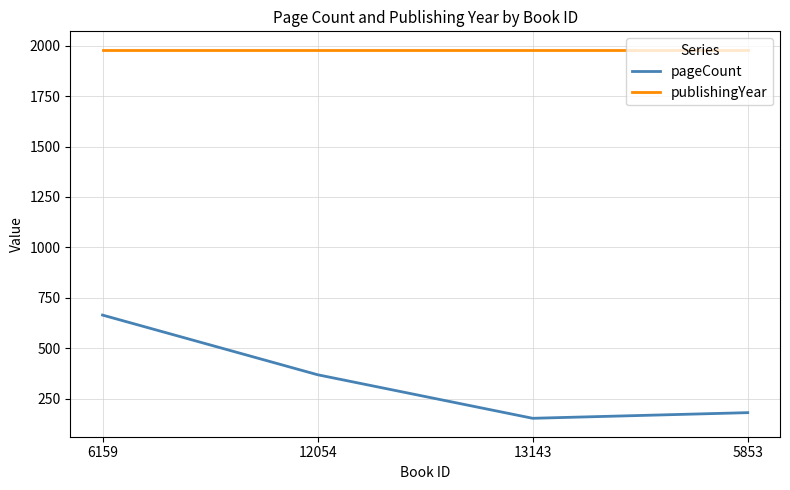

What is the difference between the highest and lowest values at 13143?

1828